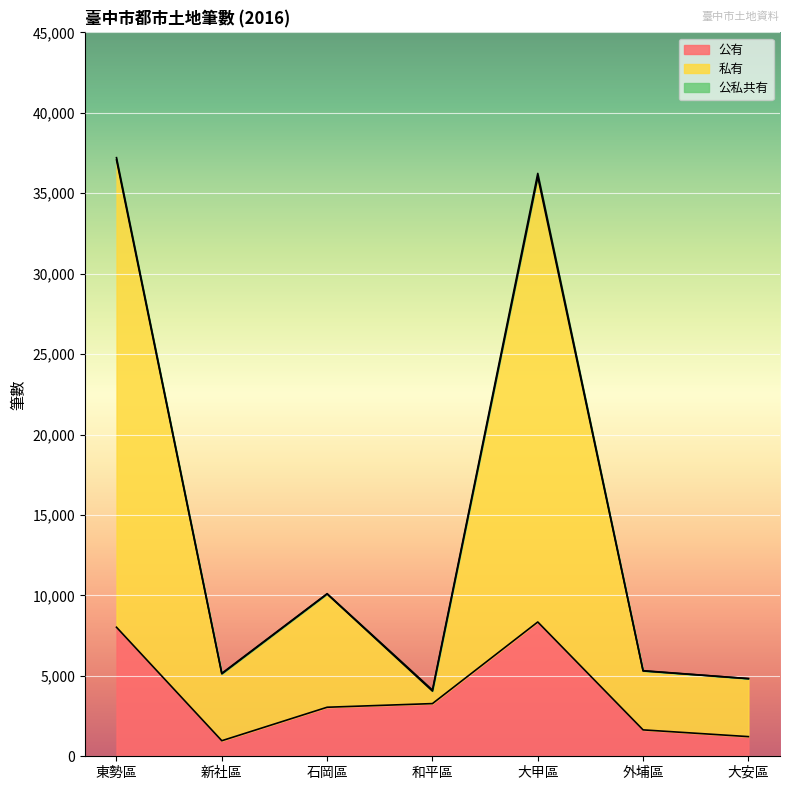

List the series in order of their overall mean, lowest first.

公有, 私有